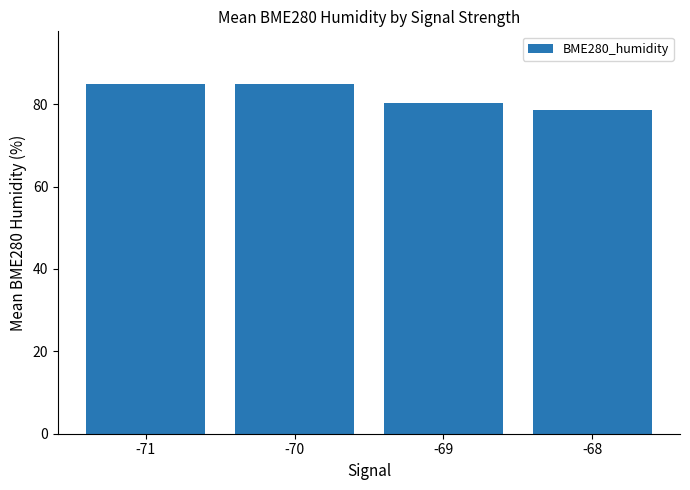

How many series are shown in this chart?

1